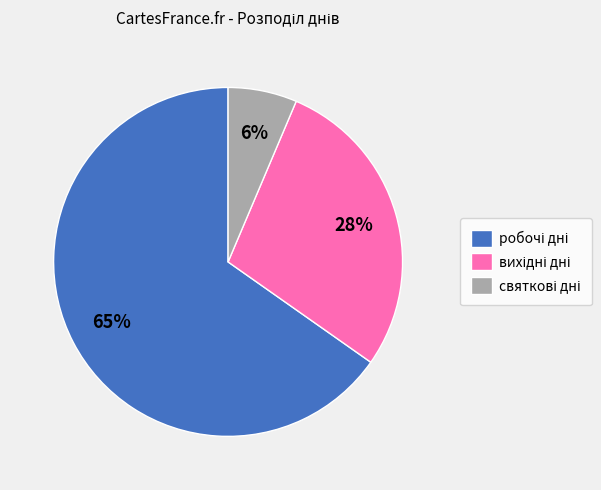

To the nearest percent, what is the average slice percentage?

33%